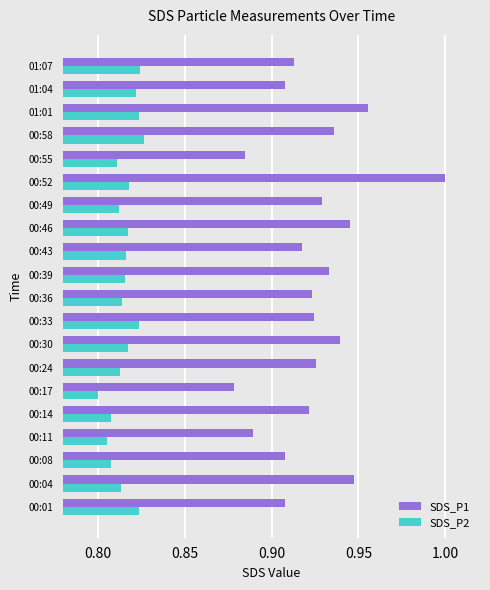

What is the difference between the maximum and minimum values in the SDS_P1 series?

0.1